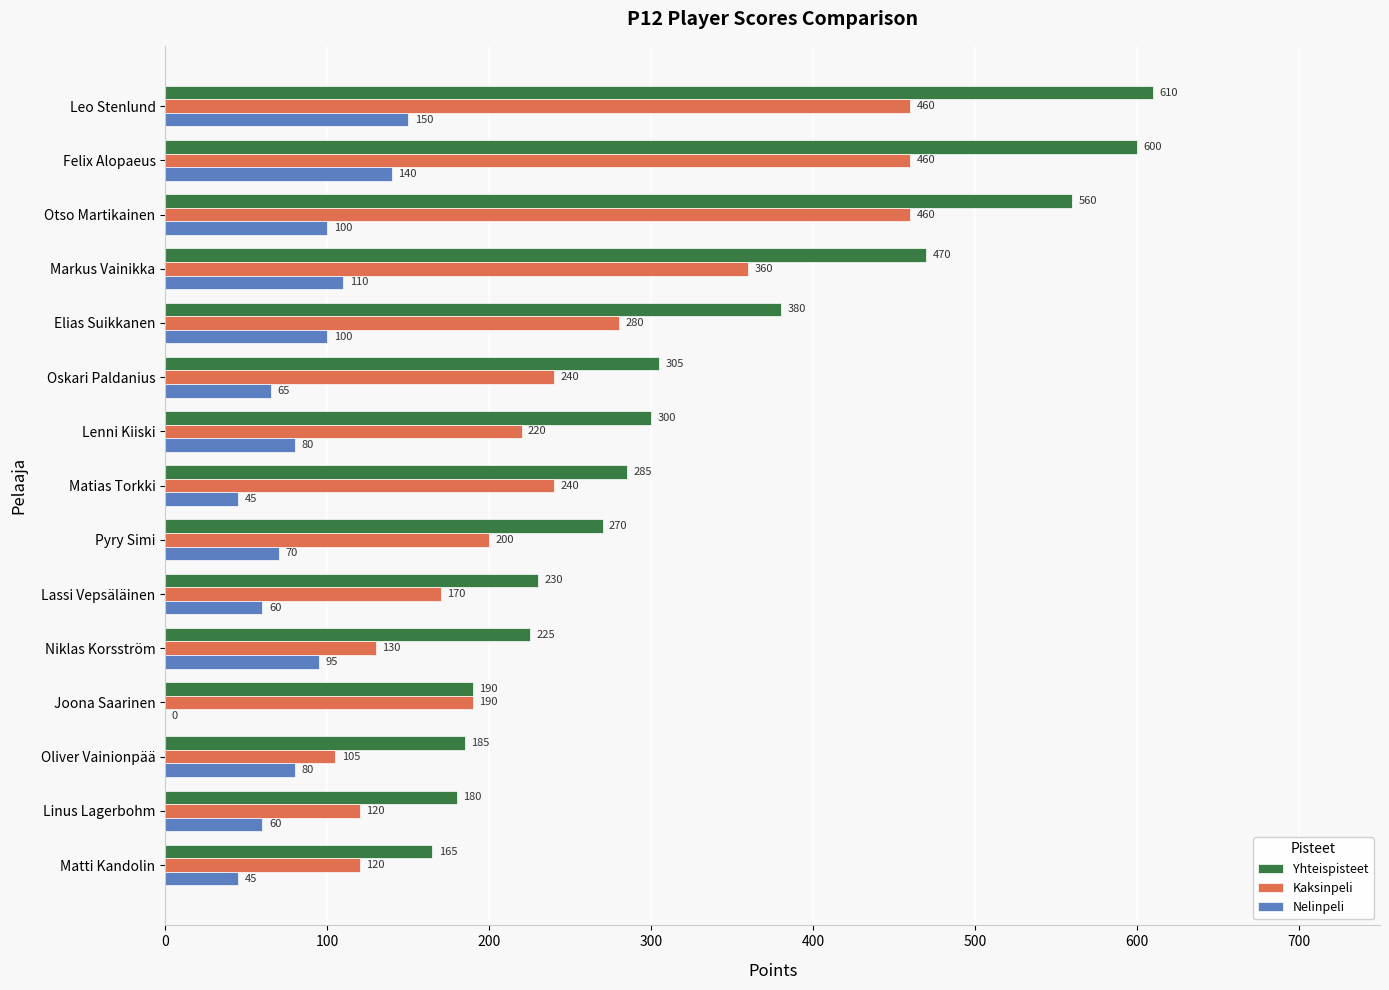

Between Otso Martikainen and Markus Vainikka, which series saw the biggest shift?

Kaksinpeli